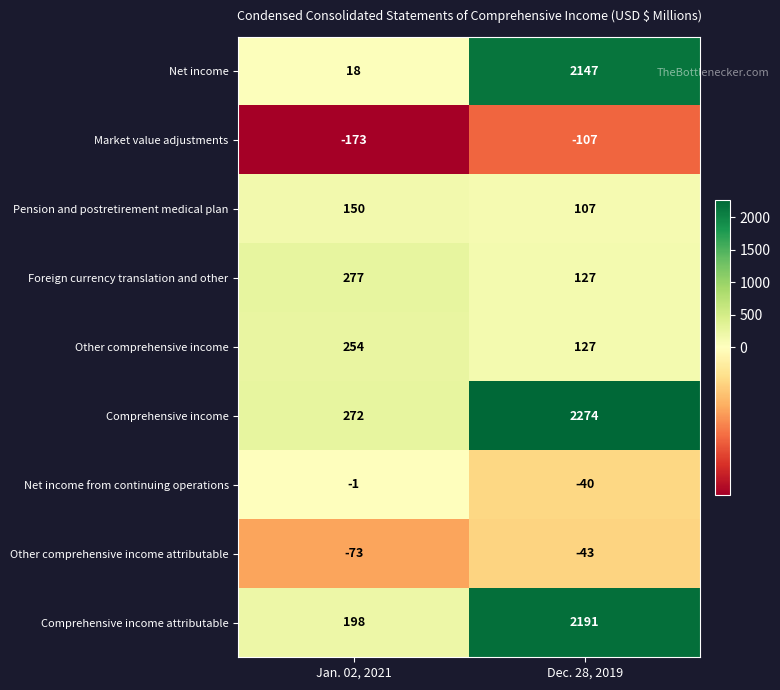

The value of Other comprehensive income at Jan. 02, 2021 is 75. True or false?

False